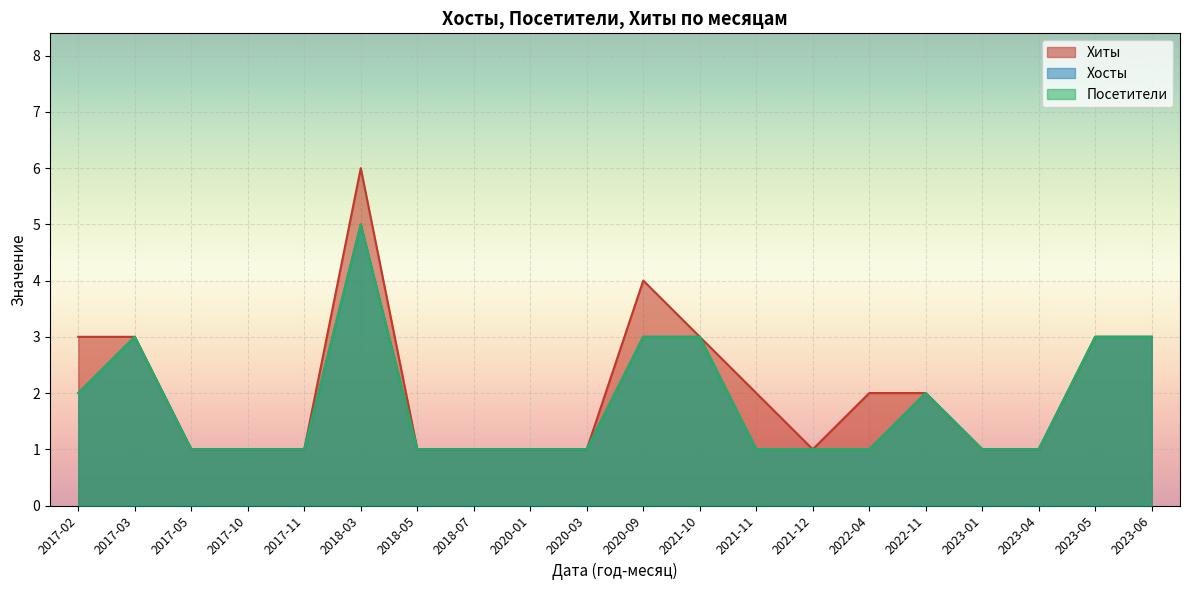

At which category does the chart reach its minimum across all series?

2017-05